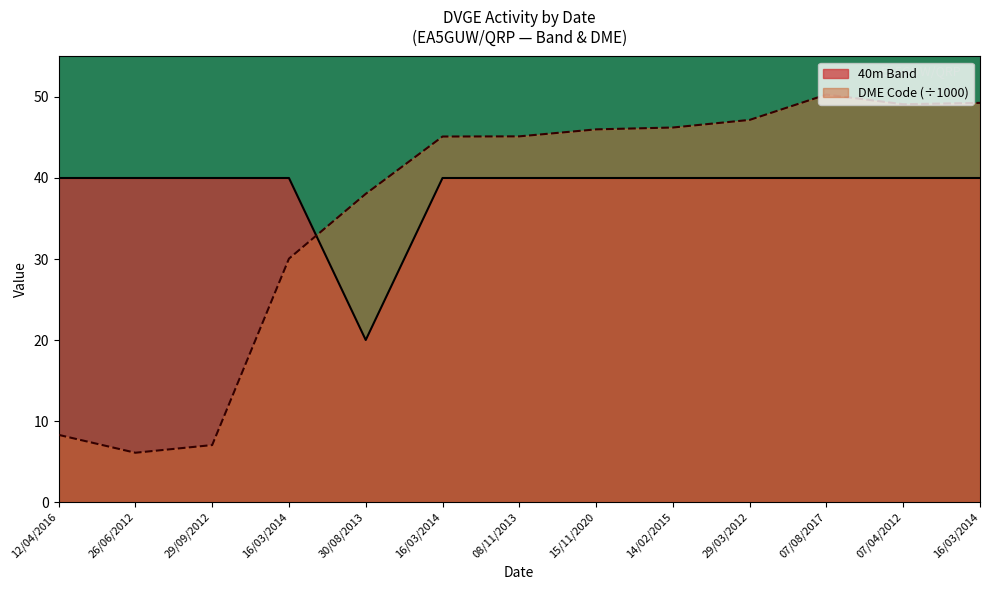

Which series has the largest total across all categories?

40m Band